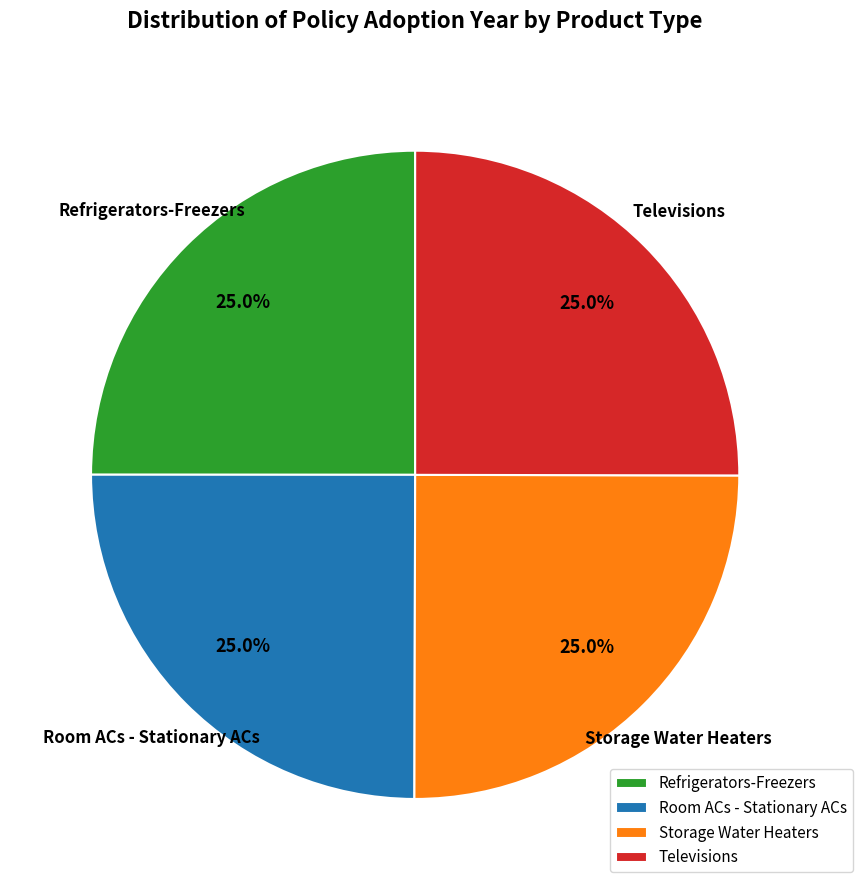

To the nearest percent, what portion does Storage Water Heaters represent?

25%